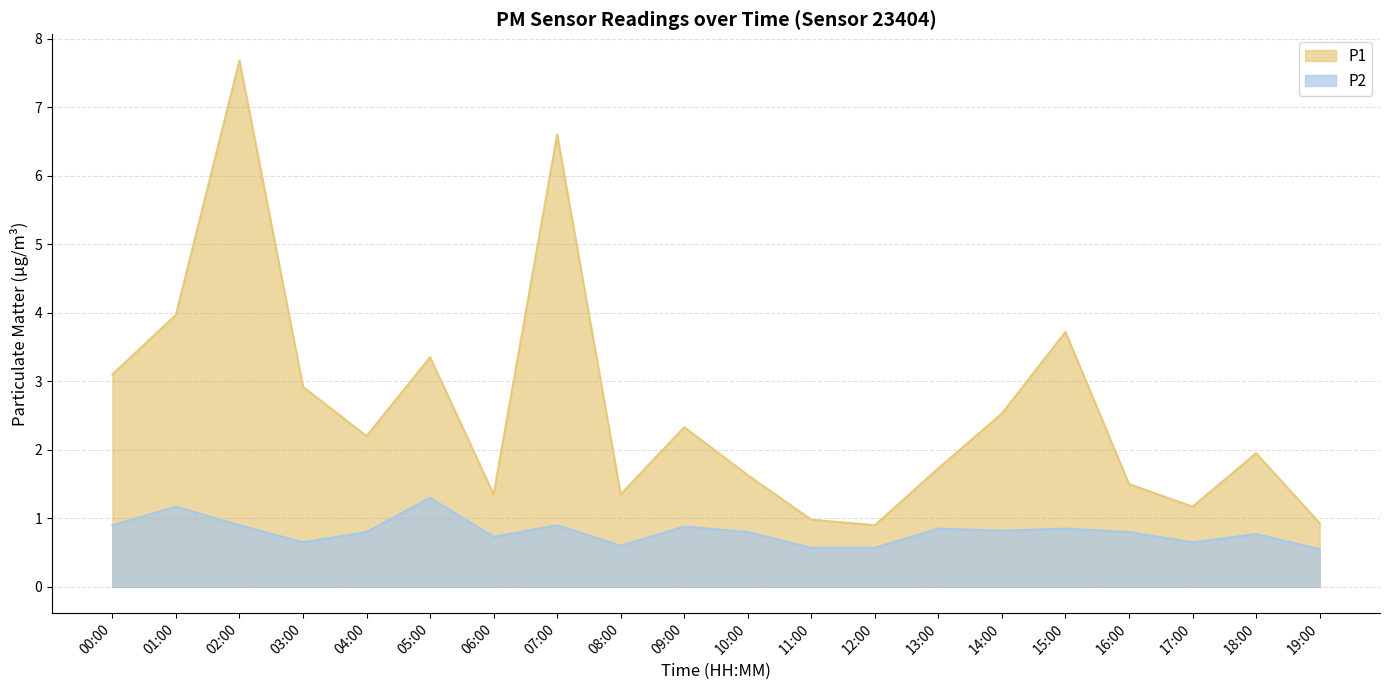

Reading right to left, transcribe all the data shown in this chart.

P1: 19:00=0.9	18:00=1.9	17:00=1.2	16:00=1.5	15:00=3.7	14:00=2.5	13:00=1.7	12:00=0.9	11:00=1.0	10:00=1.6	09:00=2.3	08:00=1.4	07:00=6.6	06:00=1.4	05:00=3.4	04:00=2.2	03:00=2.9	02:00=7.7	01:00=4.0	00:00=3.1
P2: 19:00=0.6	18:00=0.8	17:00=0.7	16:00=0.8	15:00=0.8	14:00=0.8	13:00=0.8	12:00=0.6	11:00=0.6	10:00=0.8	09:00=0.9	08:00=0.6	07:00=0.9	06:00=0.7	05:00=1.3	04:00=0.8	03:00=0.7	02:00=0.9	01:00=1.2	00:00=0.9